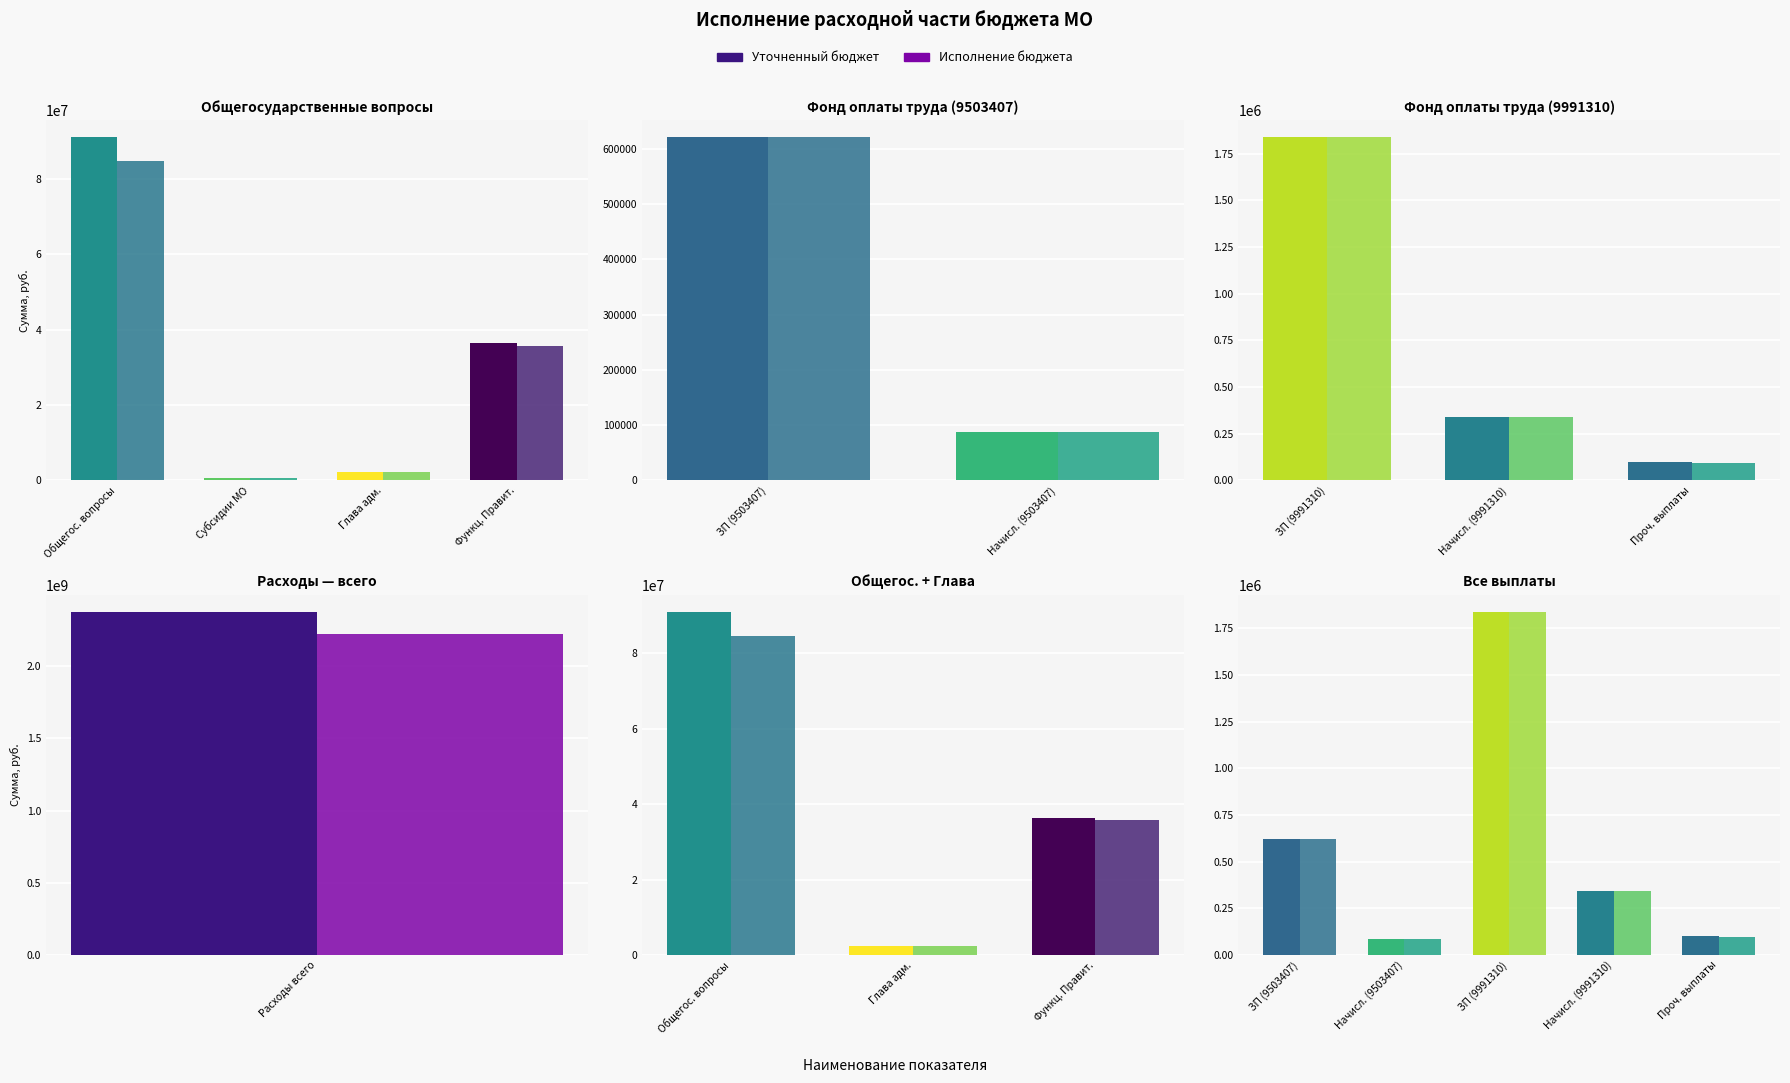

Is the value of Исполнение бюджета at Начисл. (9503407) greater than the value of Уточненный бюджет at ЗП (9991310)?

No